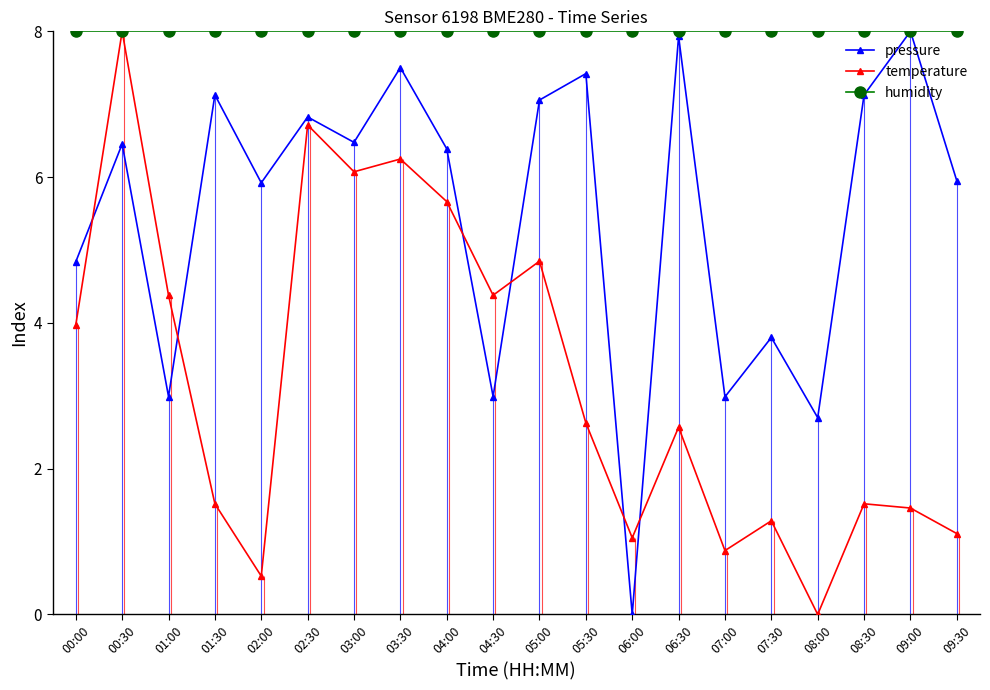

At which category is the sum across all series the highest?

00:30